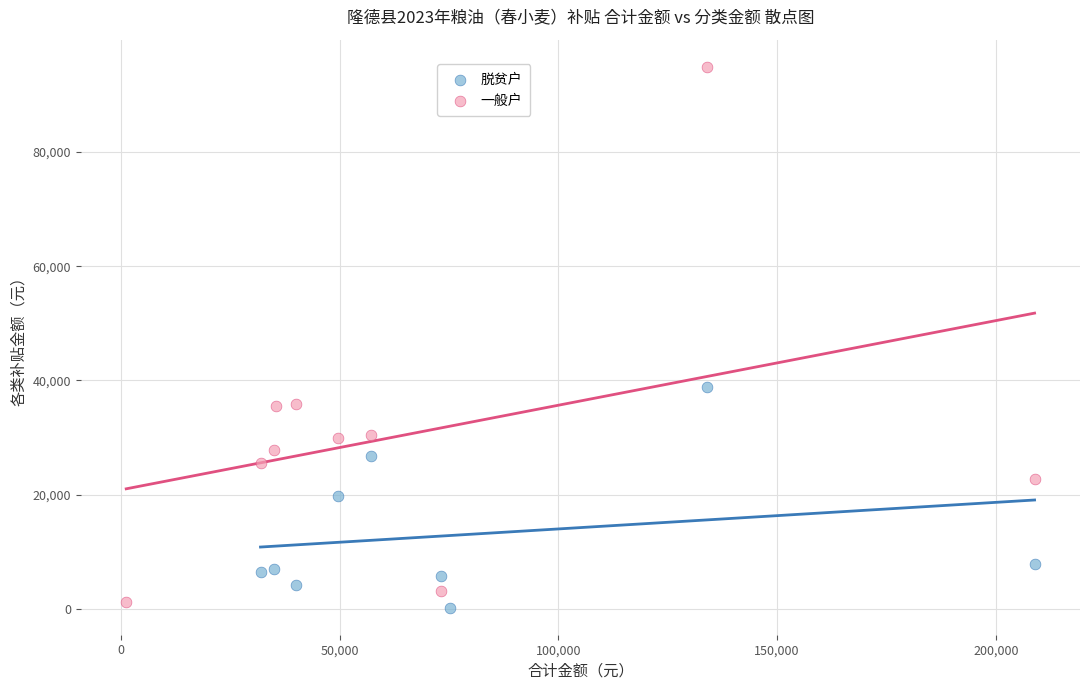

Which series reaches the maximum Y coordinate?

一般户